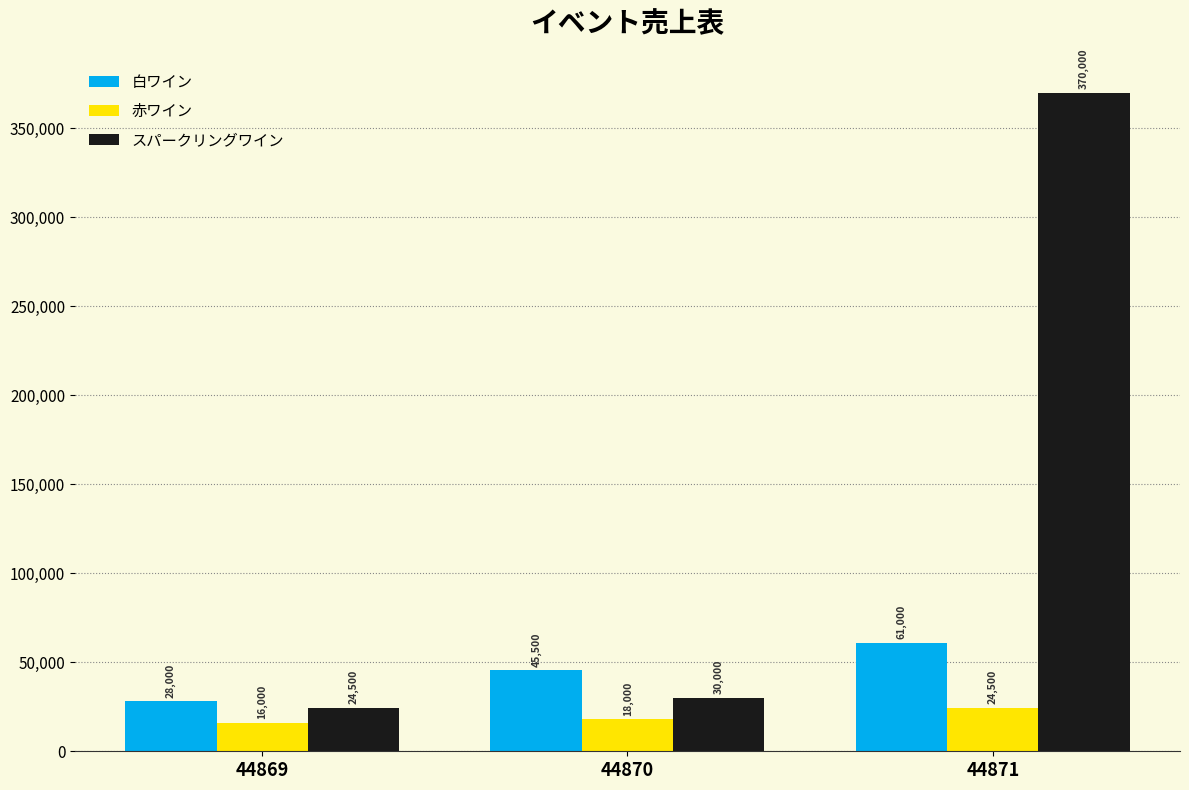

Read the 赤ワイン value at 44871, to the nearest 100.

24500